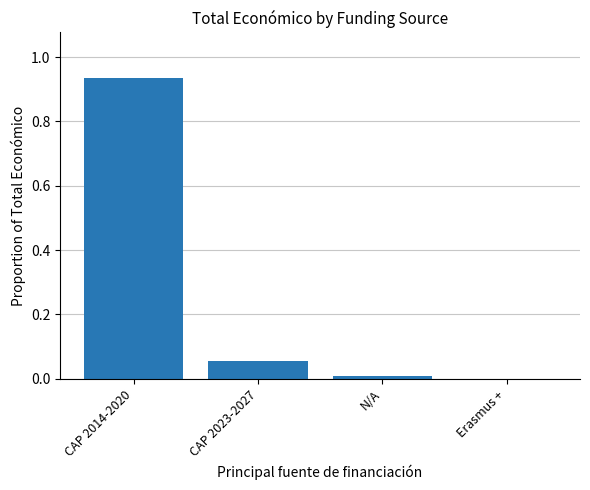

The value at CAP 2023-2027 is 0.0. True or false?

False